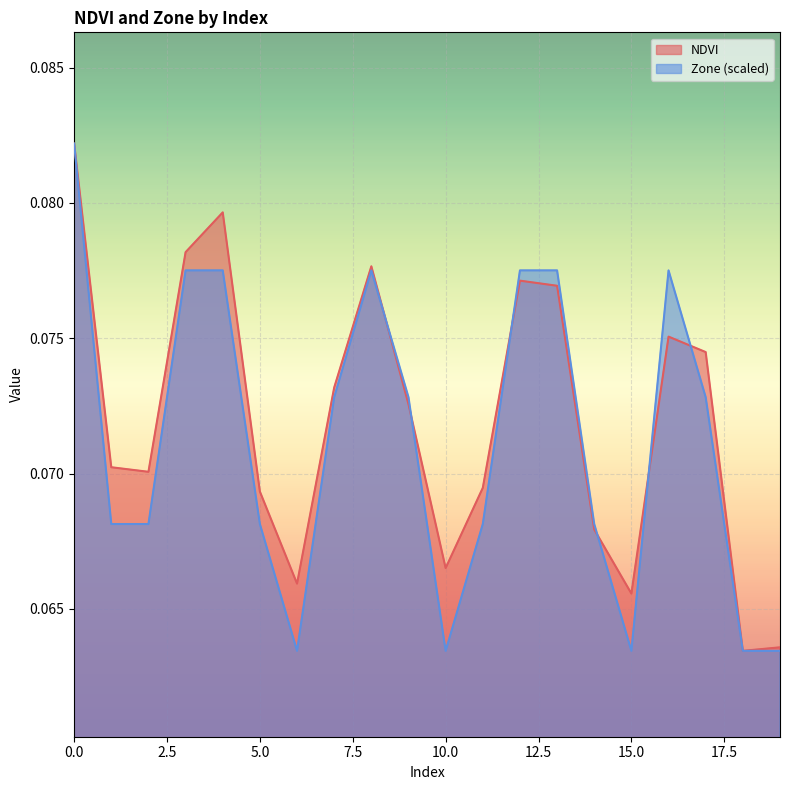

The NDVI series shows 0.0 at 7. True or false?

False